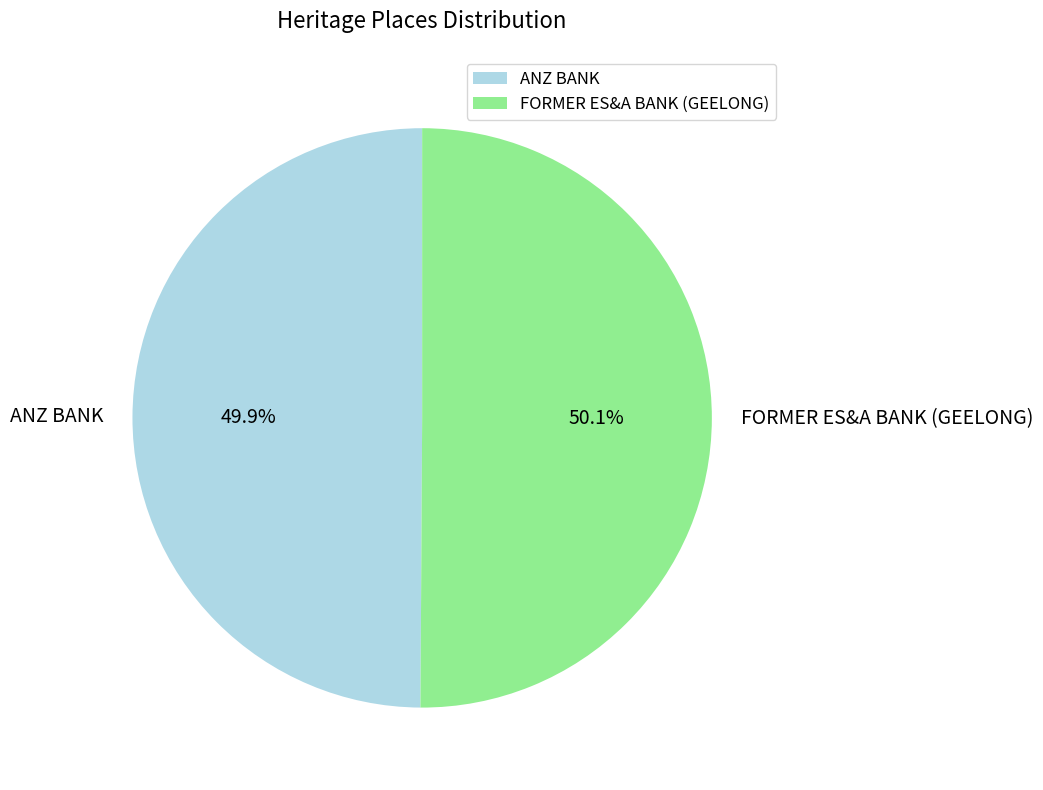

Is it true that FORMER ES&A BANK (GEELONG) is 50% of the pie?

True